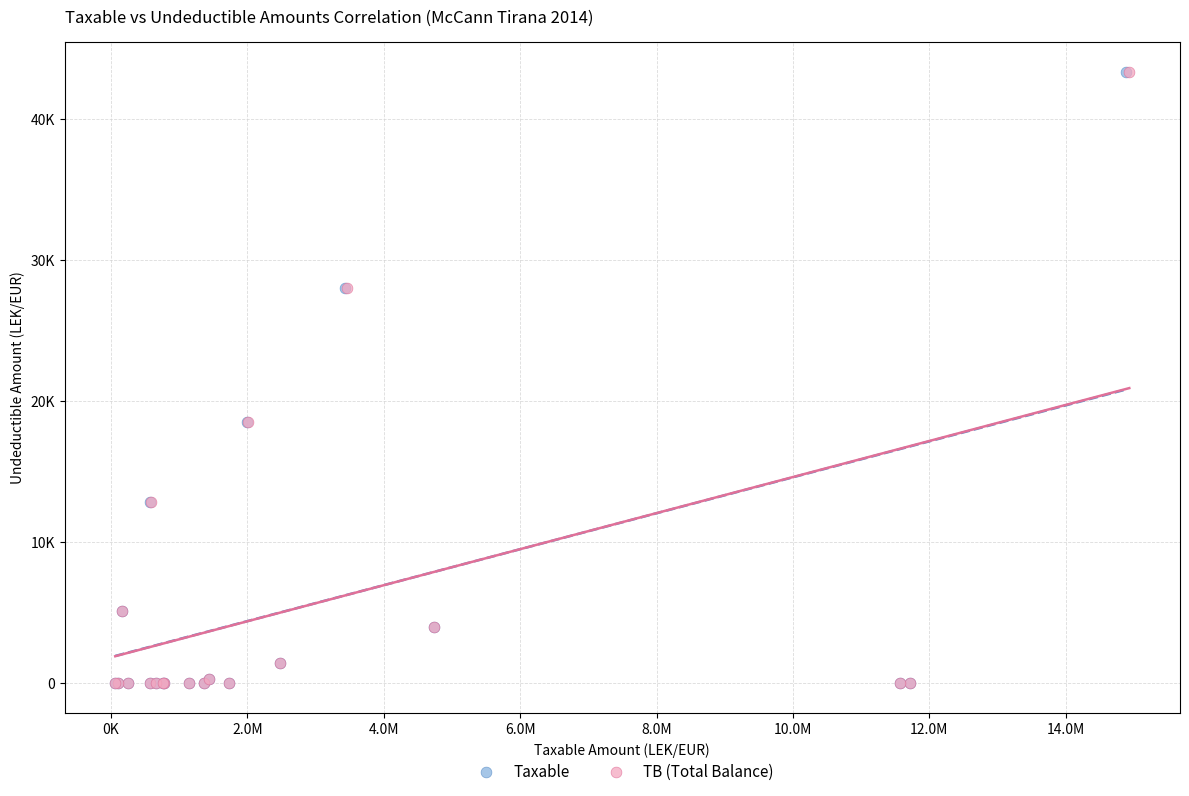

What are all the series names shown in the legend?

Taxable, TB (Total Balance)